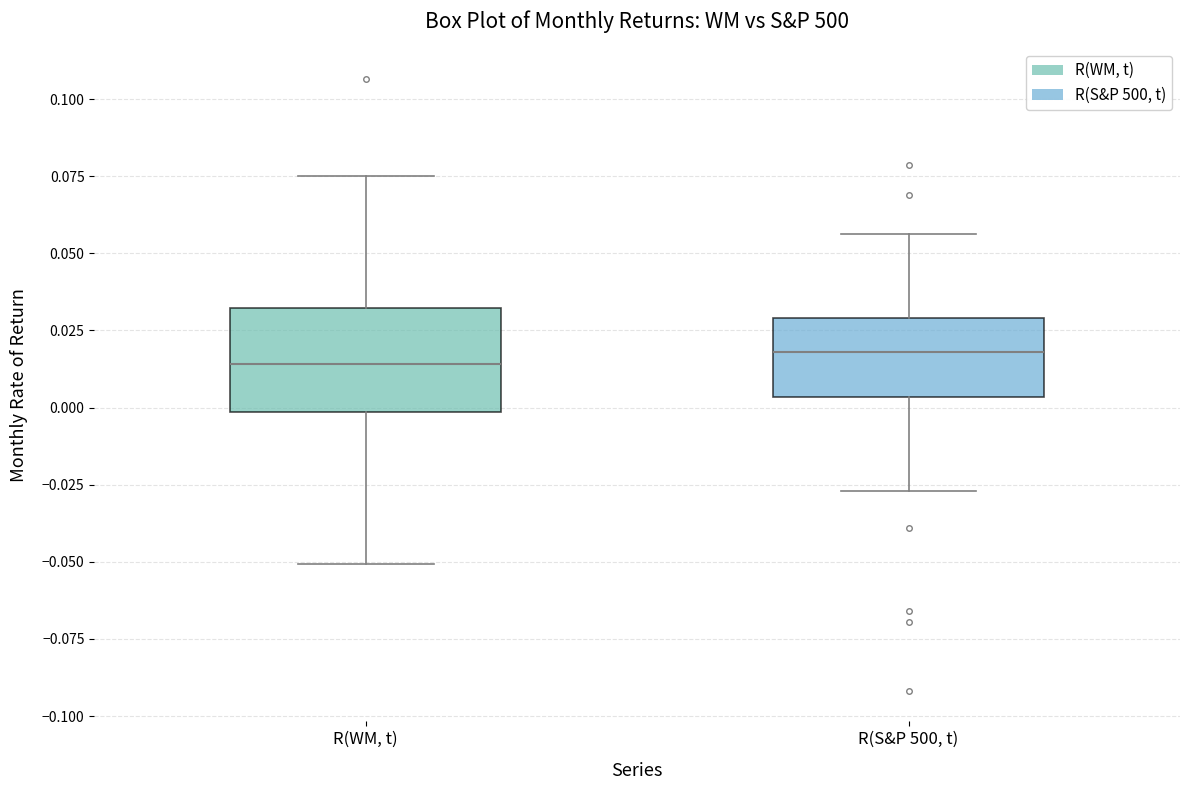

Which box is the tallest, from its lower edge to its upper edge?

R(WM, t)